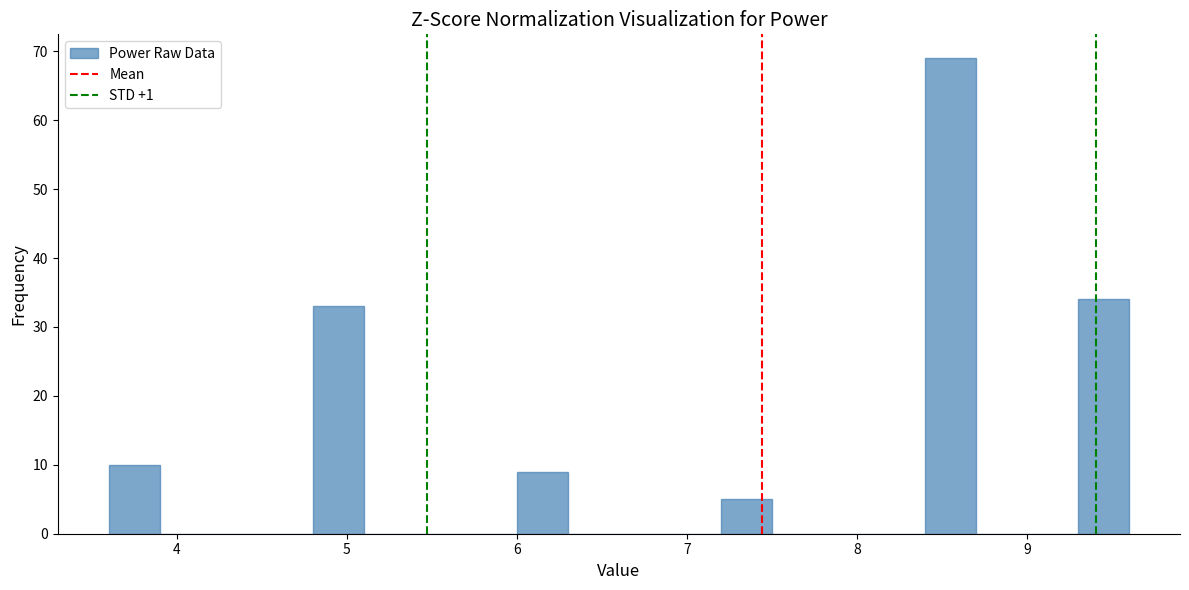

Around what value on the x-axis is the tallest bar? Give the approximate position of its centre, as read against the axis.

8.6